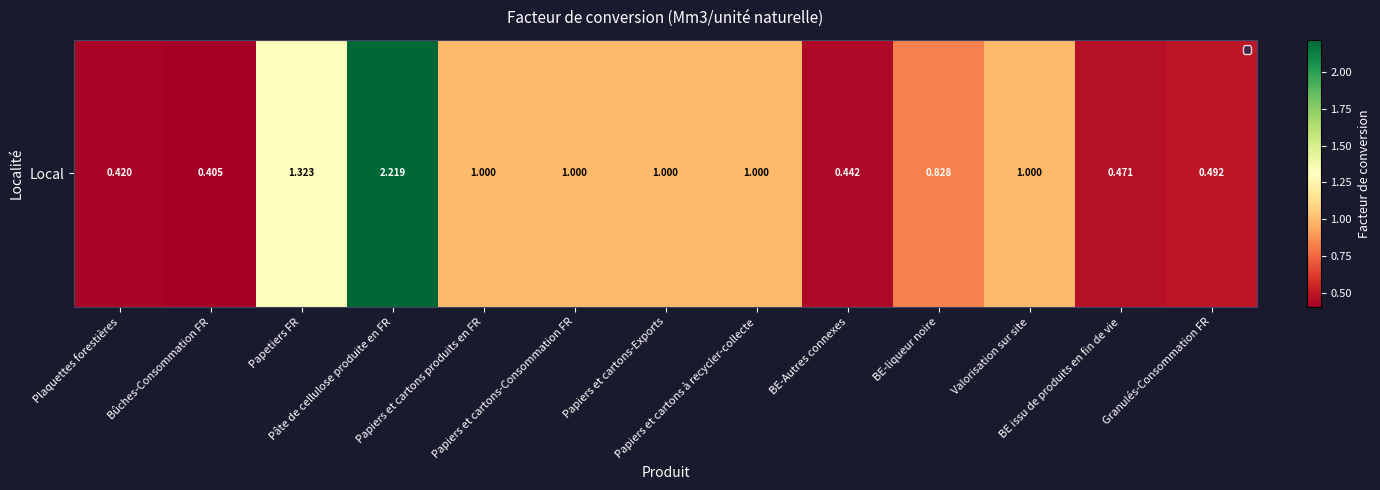

Which has a higher value, Bûches-Consommation FR or BE issu de produits en fin de vie?

BE issu de produits en fin de vie